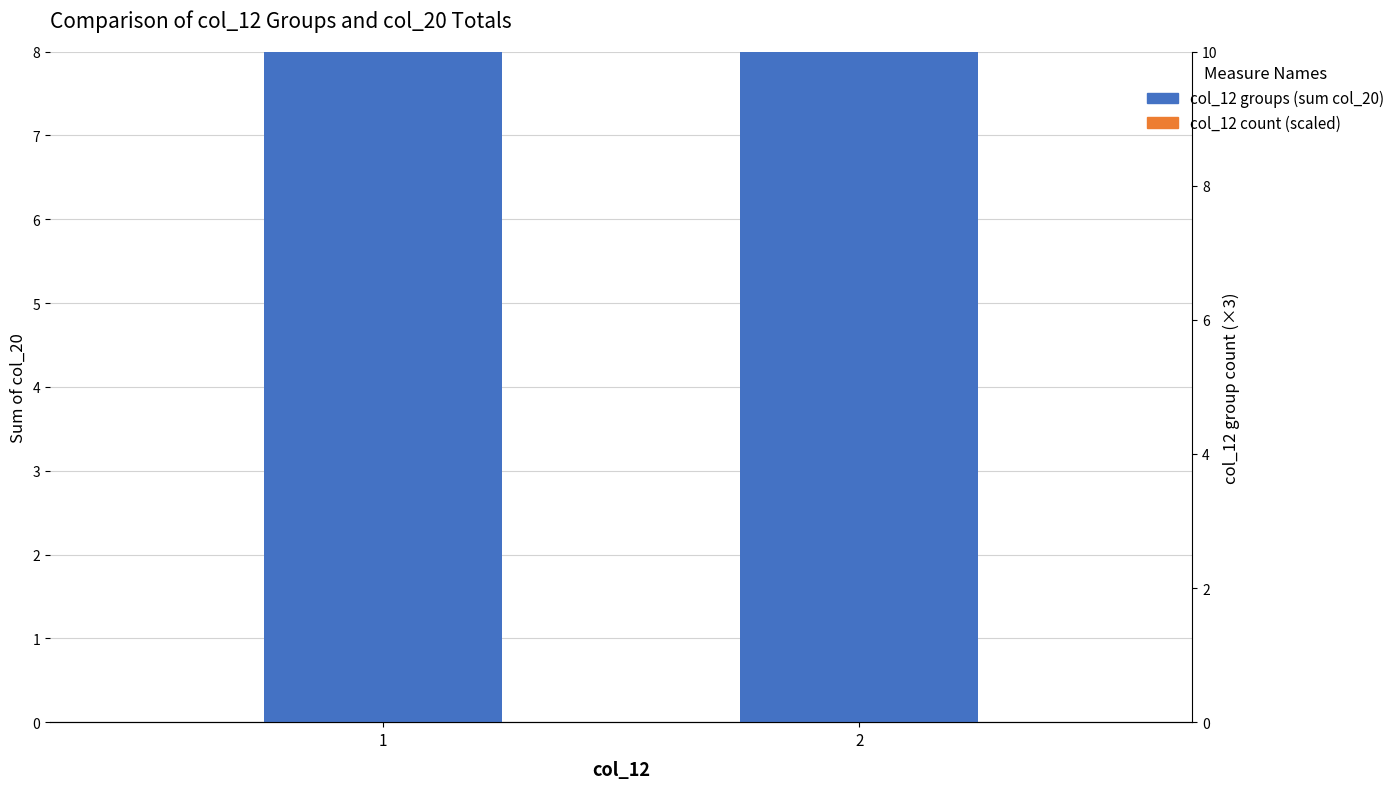

Count the col_12 group count (scaled) values in the range 18 to 36.

2